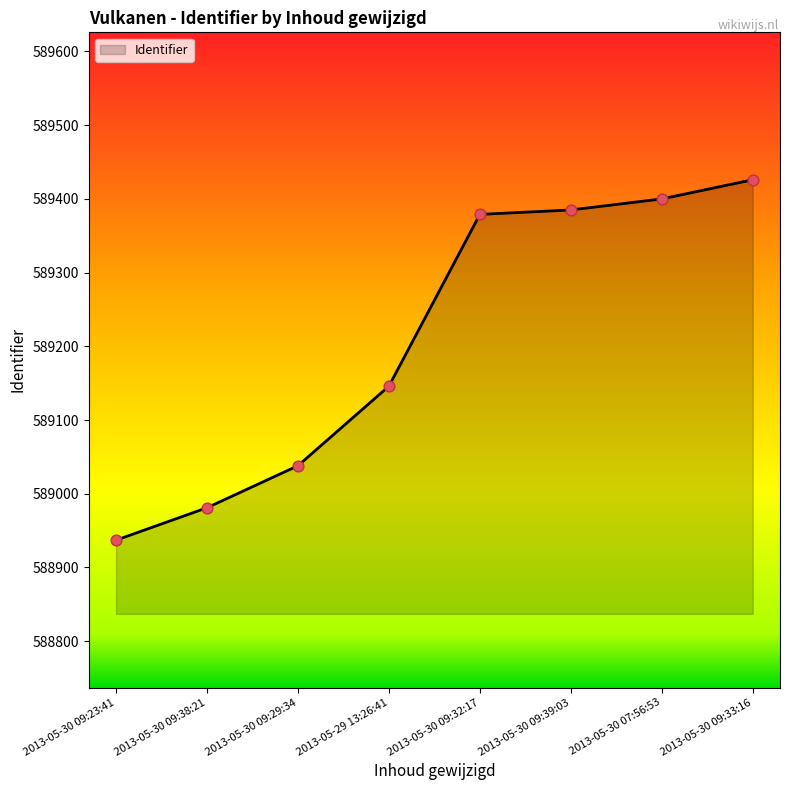

Which has a higher value, 2013-05-30 07:56:53 or 2013-05-30 09:38:21?

2013-05-30 07:56:53